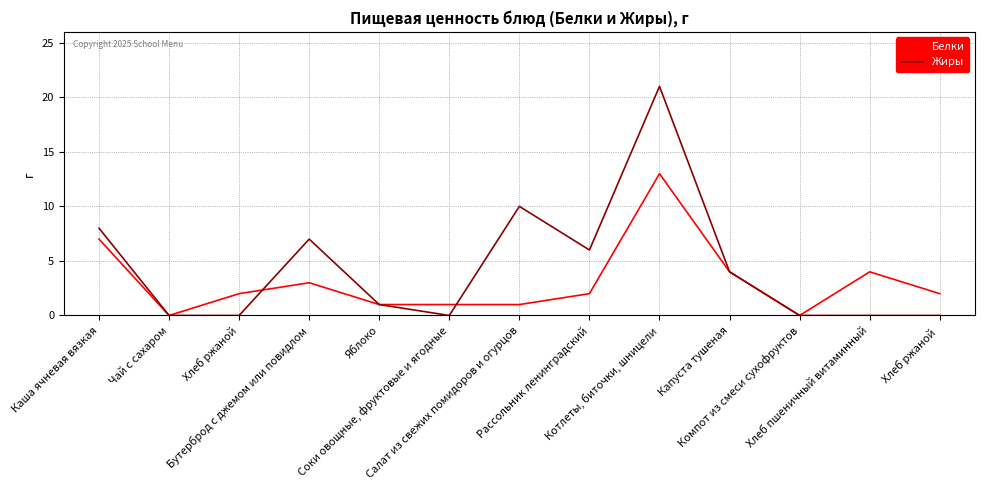

List the series in order of their overall mean, highest first.

Жиры, Белки